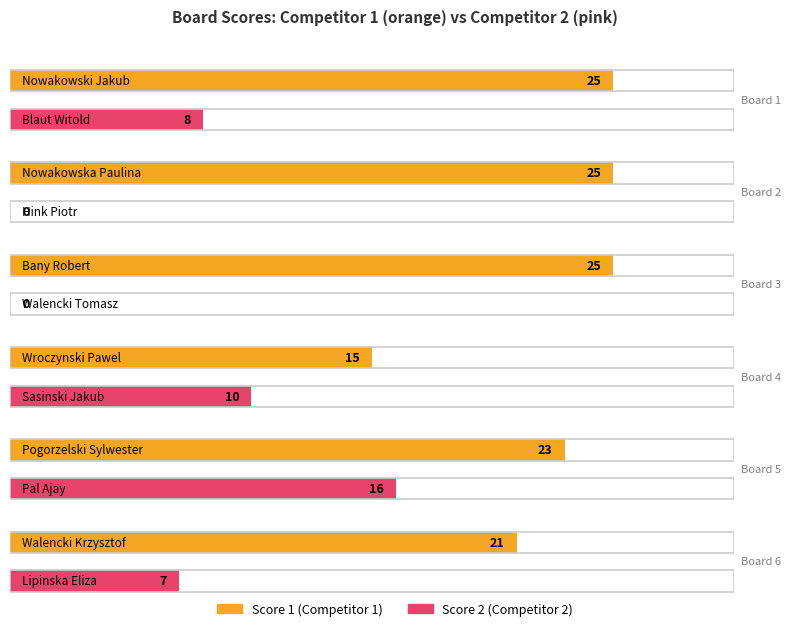

Reading left to right, list all the values displayed in this chart.

Score 1: 25	25	25	15	23	21
Score 2: 8	0	0	10	16	7